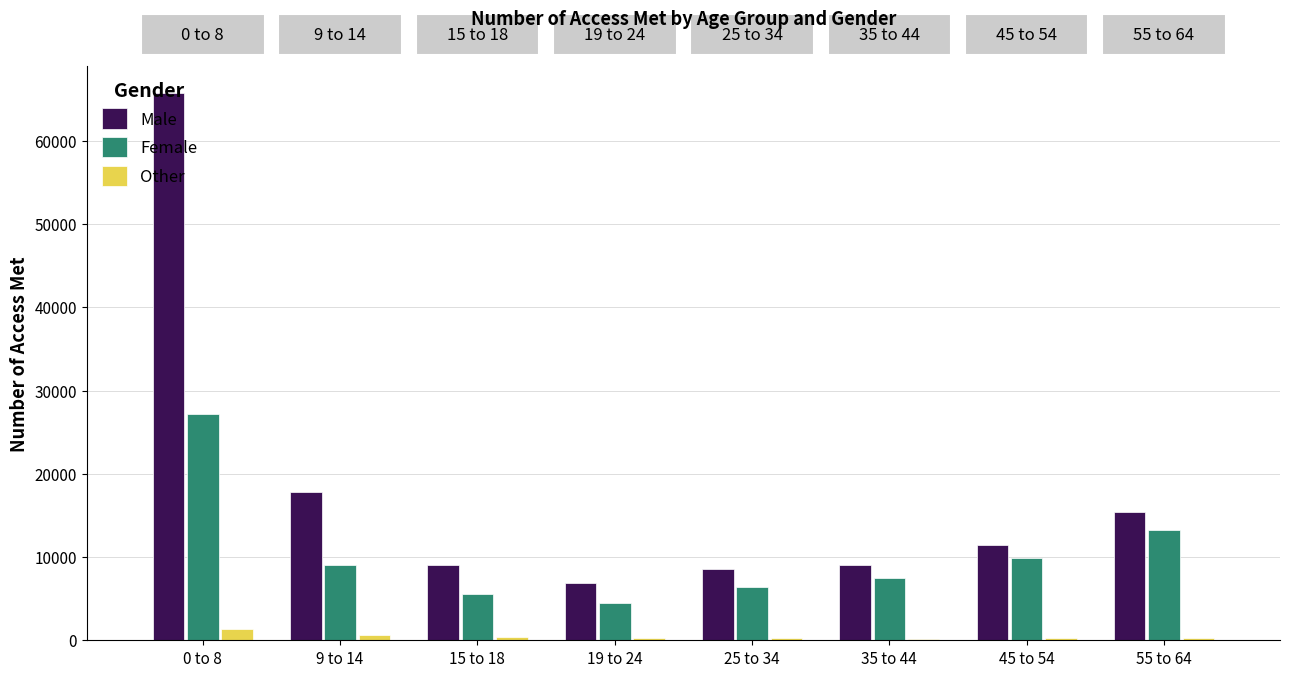

Which series changed the most between 0 to 8 and 19 to 24?

Male